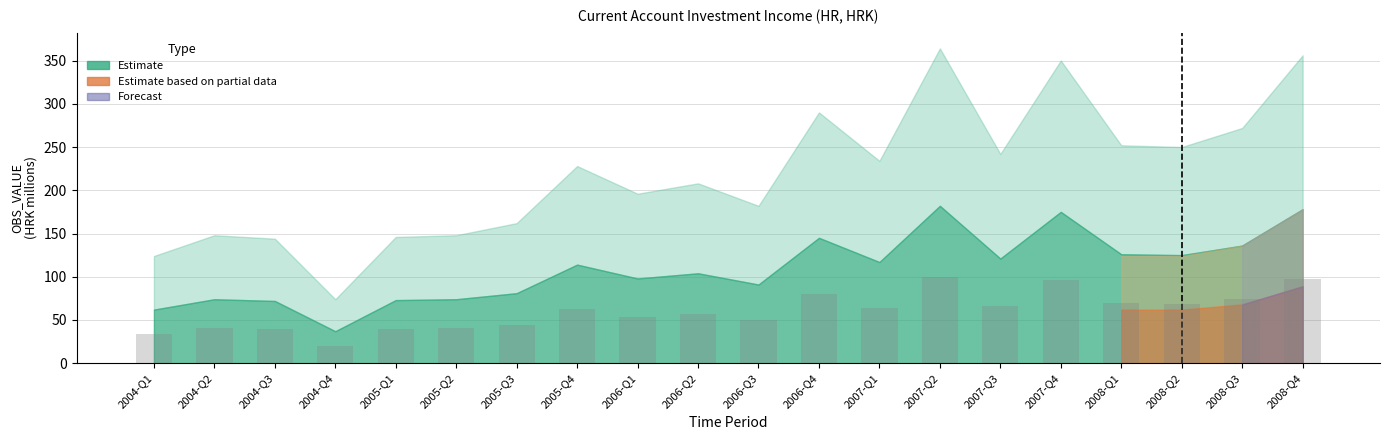

What is the difference between the values at 2004-Q4 and 2007-Q1?

44.0